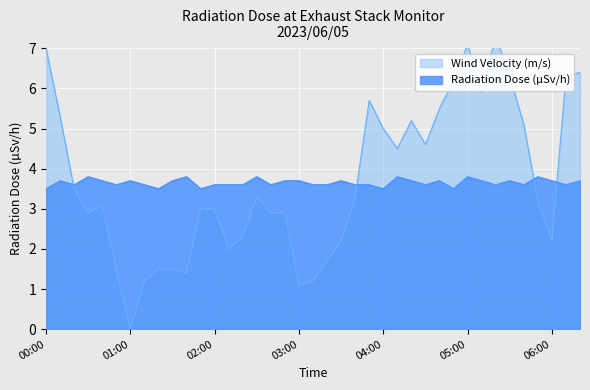

Reading left to right, list all the values displayed in this chart.

Radiation Dose (µSv/h): 00:00=3.5	00:10=3.7	00:20=3.6	00:30=3.8	00:40=3.7	00:50=3.6	01:00=3.7	01:10=3.6	01:20=3.5	01:30=3.7	01:40=3.8	01:50=3.5	02:00=3.6	02:10=3.6	02:20=3.6	02:30=3.8	02:40=3.6	02:50=3.7	03:00=3.7	03:10=3.6	03:20=3.6	03:30=3.7	03:40=3.6	03:50=3.6	04:00=3.5	04:10=3.8	04:20=3.7	04:30=3.6	04:40=3.7	04:50=3.5	05:00=3.8	05:10=3.7	05:20=3.6	05:30=3.7	05:40=3.6	05:50=3.8	06:00=3.7	06:10=3.6	06:20=3.7
Wind Velocity (m/s): 00:00=7.0	00:10=5.3	00:20=3.5	00:30=2.9	00:40=3.1	00:50=1.5	01:00=0.0	01:10=1.2	01:20=1.5	01:30=1.5	01:40=1.4	01:50=3.0	02:00=3.0	02:10=2.0	02:20=2.3	02:30=3.3	02:40=2.9	02:50=2.9	03:00=1.1	03:10=1.2	03:20=1.7	03:30=2.2	03:40=3.3	03:50=5.7	04:00=5.0	04:10=4.5	04:20=5.2	04:30=4.6	04:40=5.5	04:50=6.2	05:00=7.1	05:10=5.9	05:20=7.3	05:30=6.3	05:40=5.1	05:50=3.2	06:00=2.2	06:10=6.3	06:20=6.4